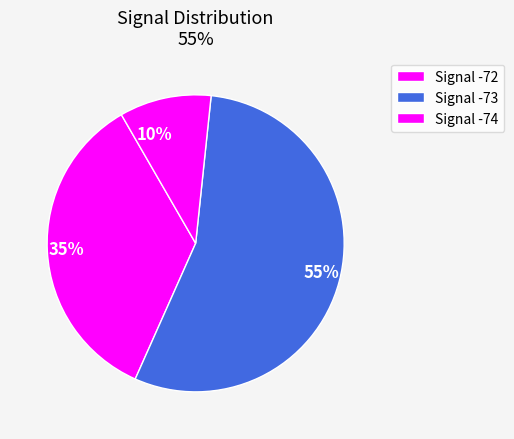

Is the sum of 55% and 10% greater than half?

Yes